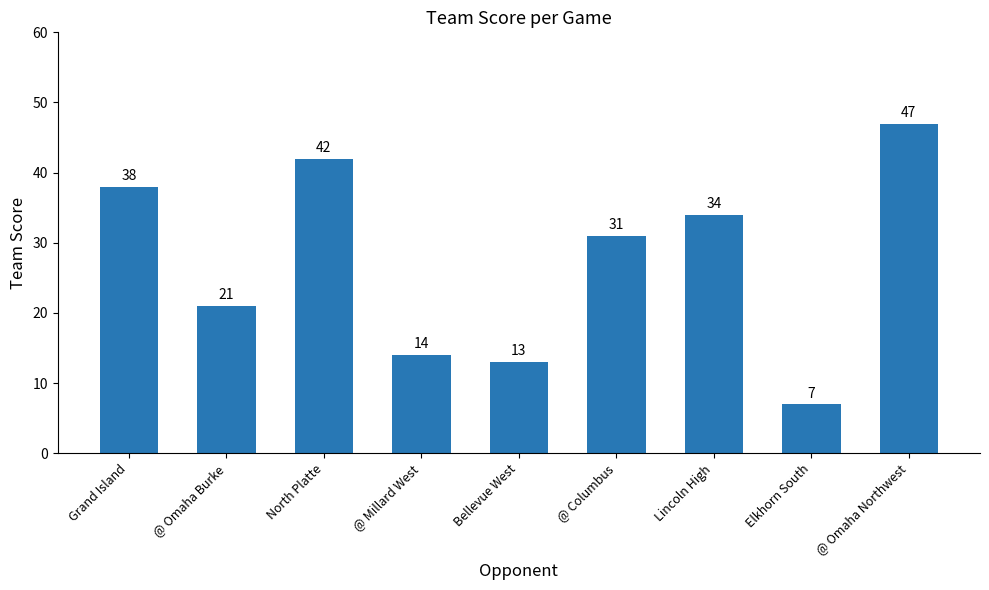

How many data points are less than 31?

4